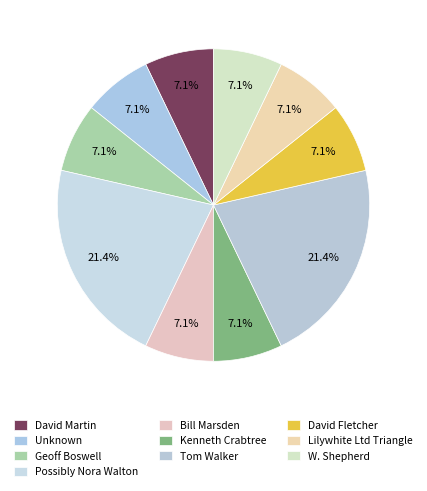

Between David Martin and W. Shepherd, which is larger?

David Martin